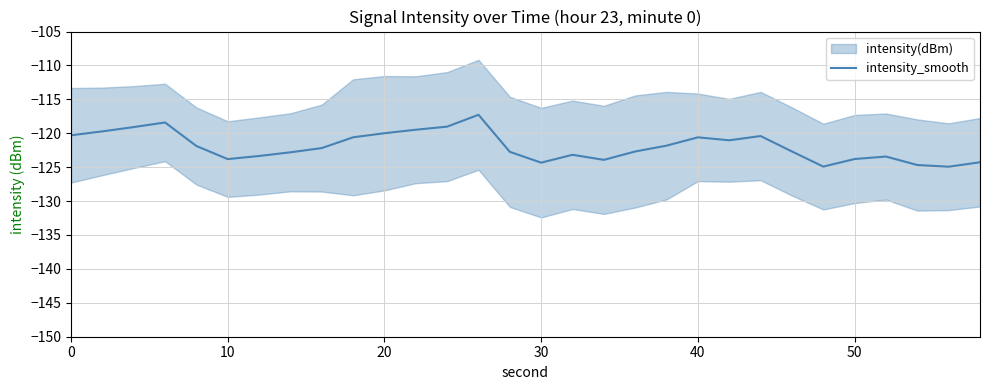

What is the highest value of the intensity_smooth series?

-117.3